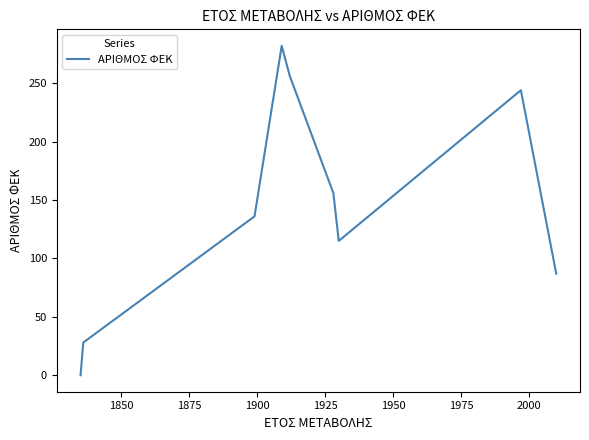

The value at 10 is 175. True or false?

False